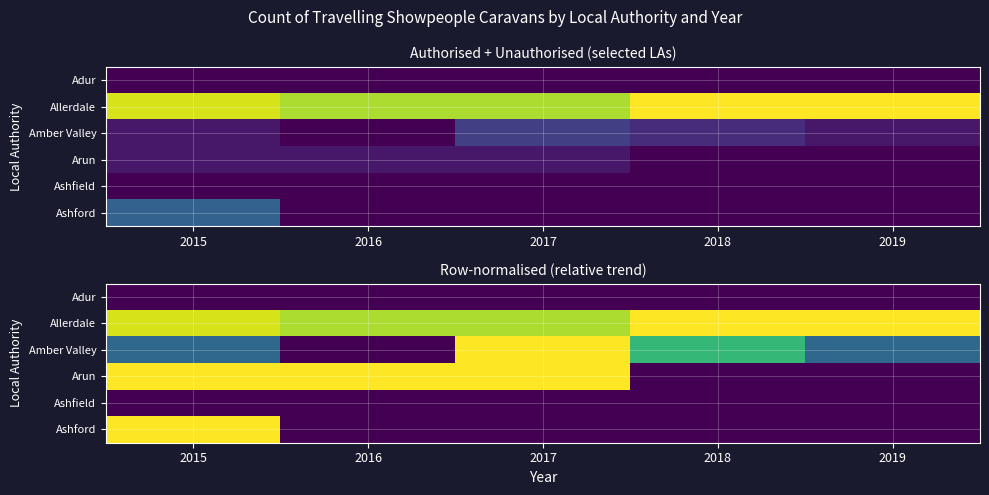

At how many categories does at least one series exceed 0?

5